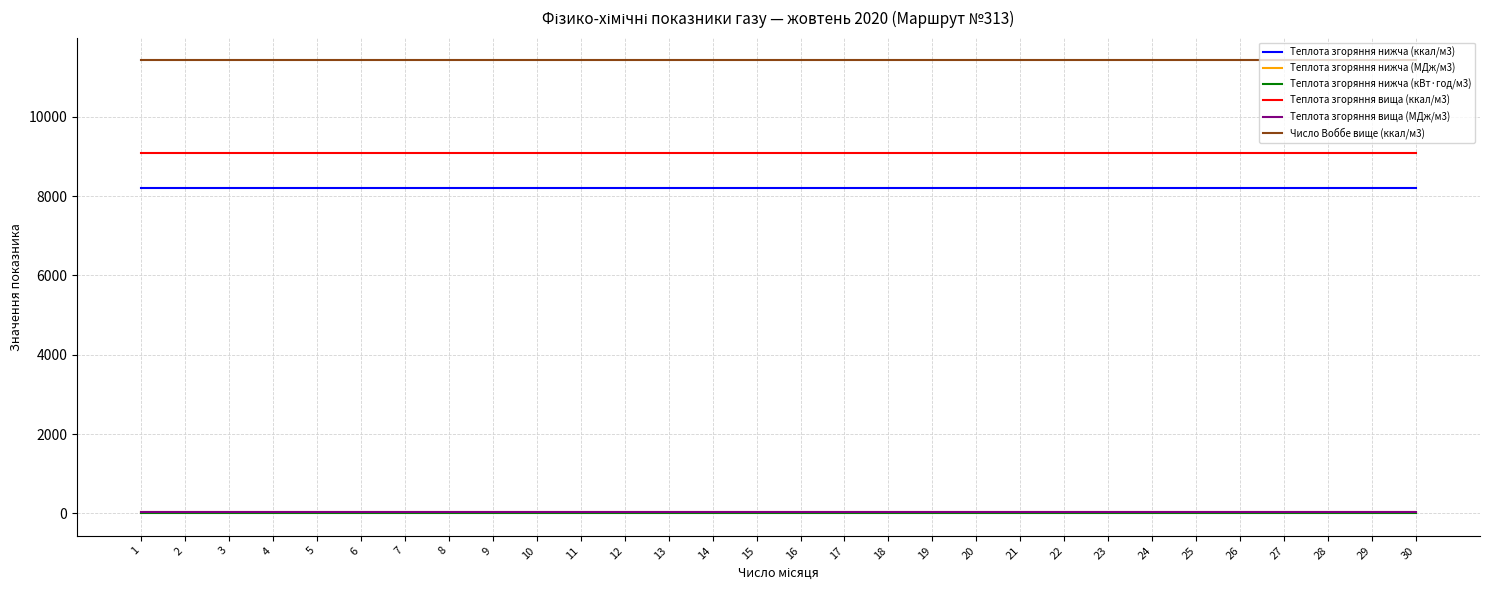

True or false: Теплота згоряння нижча (кВт·год/м3) and Теплота згоряння нижча (ккал/м3) cross at least once.

False